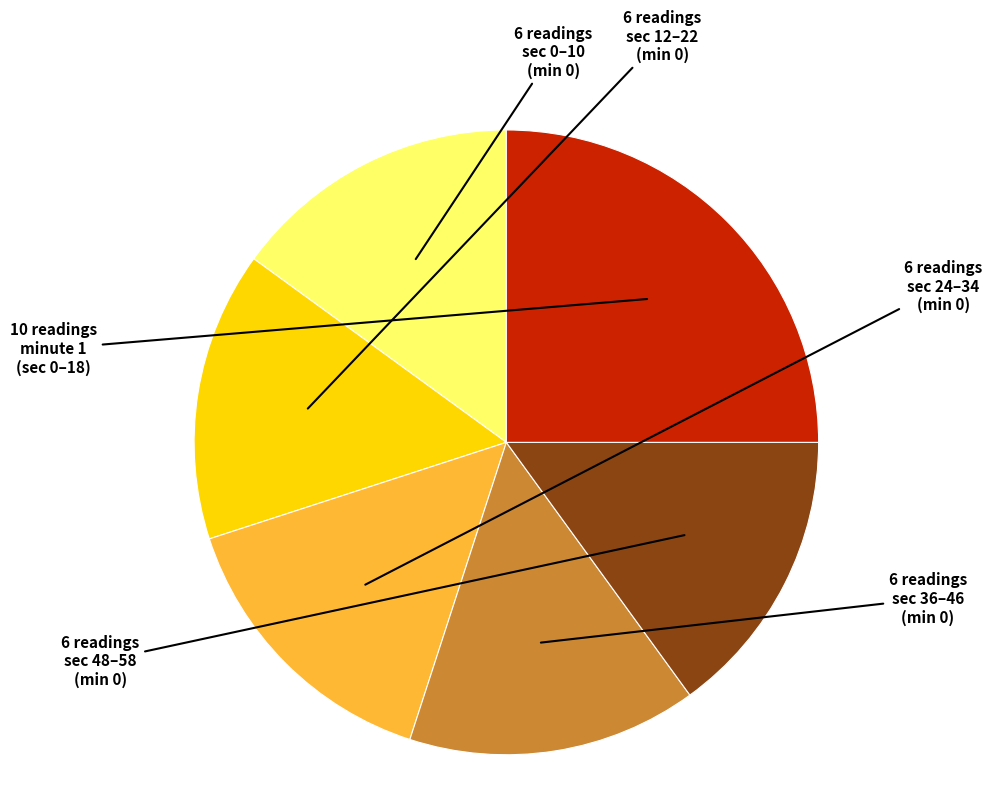

How many slices are in this pie chart?

6